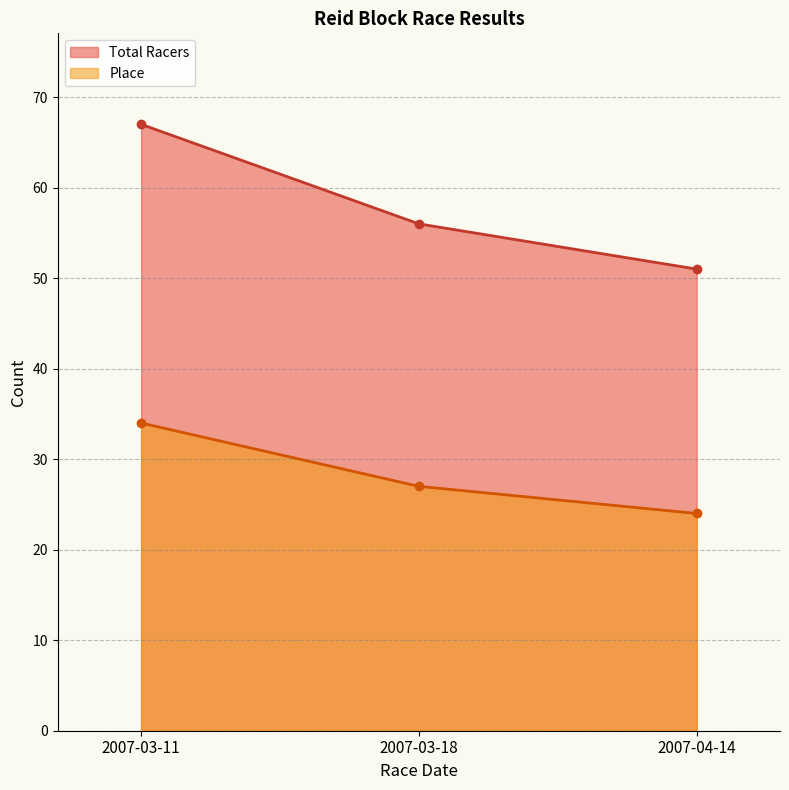

Reading left to right, transcribe all the data shown in this chart.

Place: 2007-03-11=34	2007-03-18=27	2007-04-14=24
Total Racers: 2007-03-11=67	2007-03-18=56	2007-04-14=51